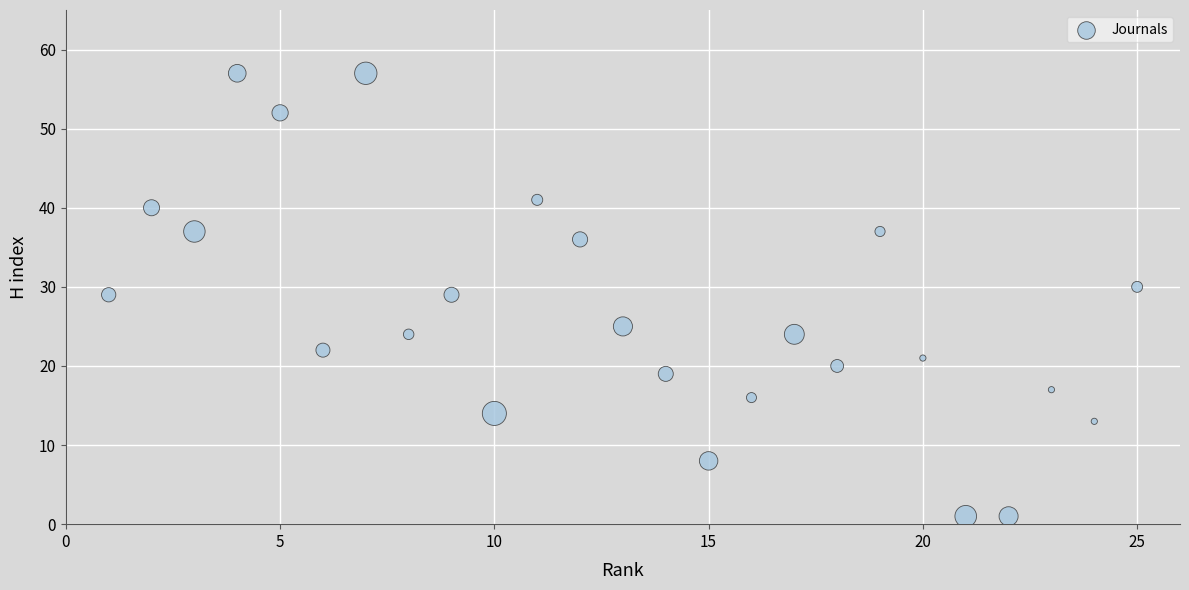

What is the range of Y values (max minus min)?

56